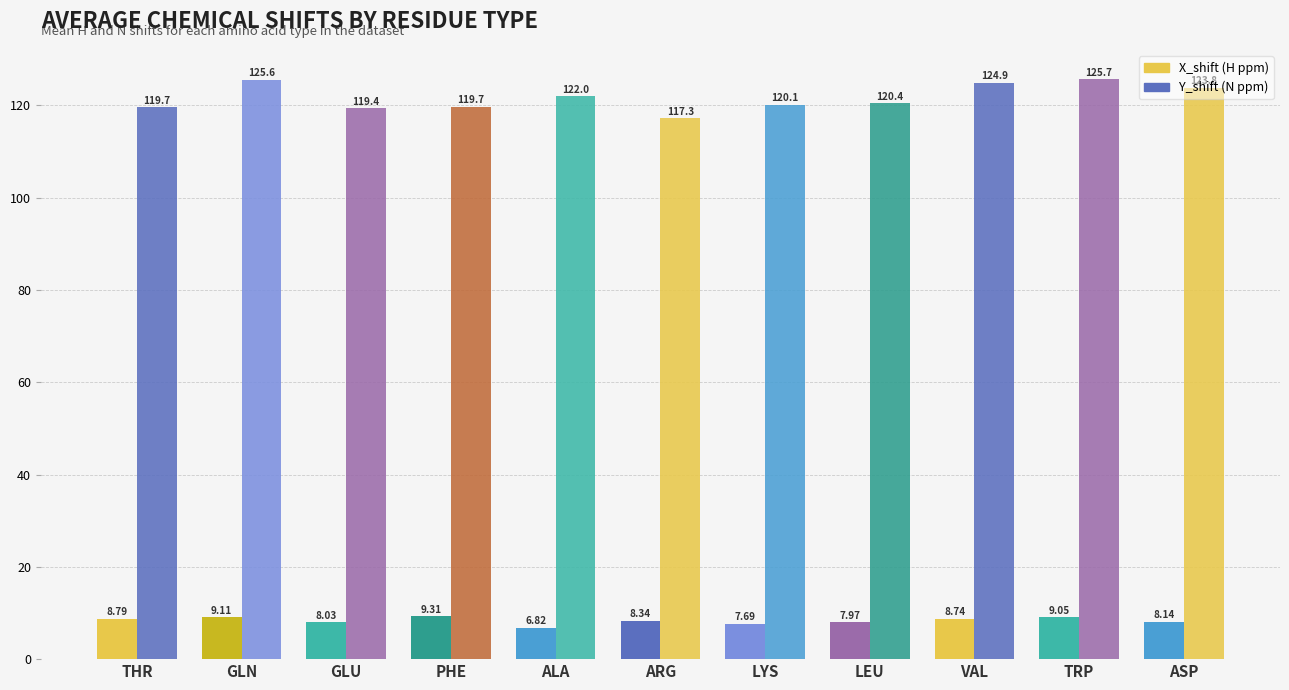

Reading right to left, transcribe all the data shown in this chart.

X_shift (H ppm): 8.1	9.1	8.7	8.0	7.7	8.3	6.8	9.3	8.0	9.1	8.8
Y_shift (N ppm): 123.8	125.7	124.9	120.4	120.1	117.3	122.0	119.7	119.4	125.6	119.7